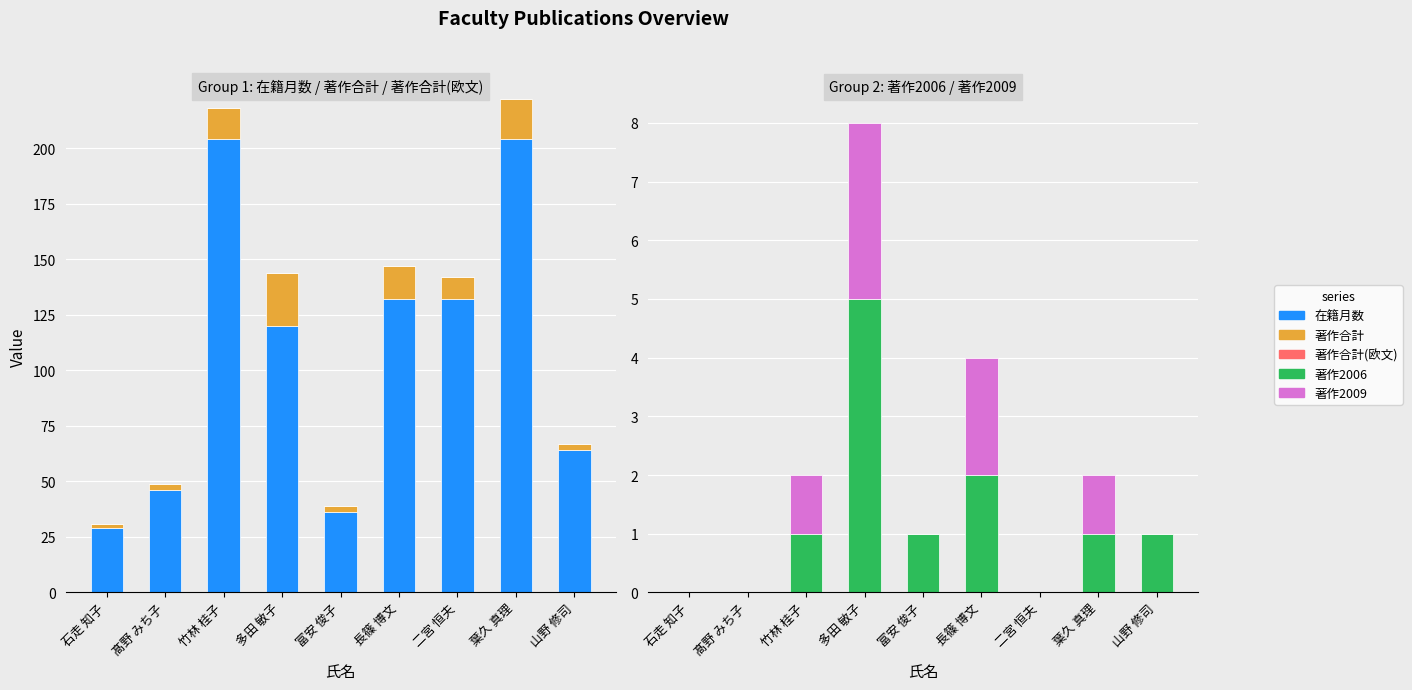

What is the maximum value shown in the chart?

204